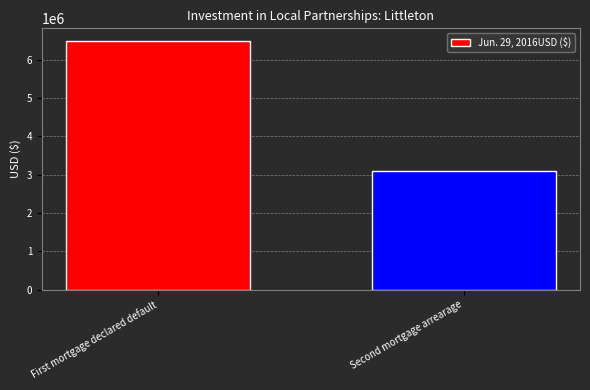

True or false: the data shows 11278739 at First mortgage declared default.

False